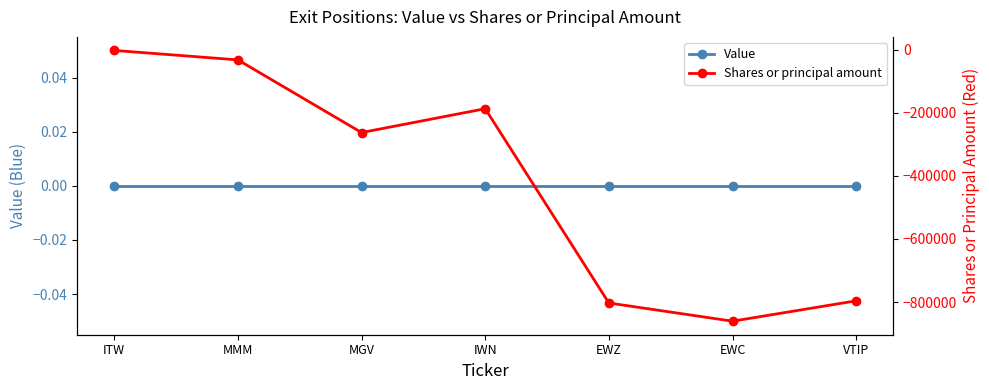

What is the label of the 6th point from the left?

EWC